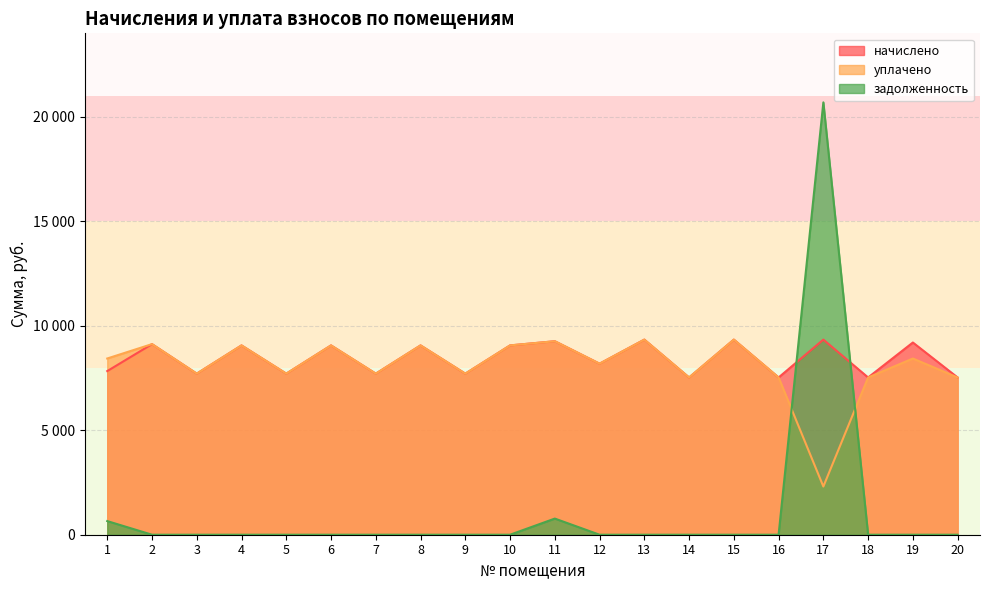

Reading right to left, transcribe all the data shown in this chart.

начислено: 7526.4	9200.6	7526.4	9338.8	7526.4	9338.9	7526.4	9338.9	8187.0	9262.1	9062.4	7710.7	9062.4	7710.7	9062.4	7710.7	9062.4	7710.7	9123.8	7833.6
уплачено: 7526.4	8433.9	7526.4	2307.7	7526.4	9338.9	7526.4	9338.9	8187.0	9261.3	9062.4	7710.7	9062.4	7710.7	9062.4	7710.7	9062.4	7710.7	9123.8	8435.4
задолженность: 0.0	0.0	0.0	20695.4	0.0	0.0	0.0	0.0	0.0	772.6	0.0	0.0	0.0	0.0	0.0	0.0	0.0	0.0	0.0	652.8